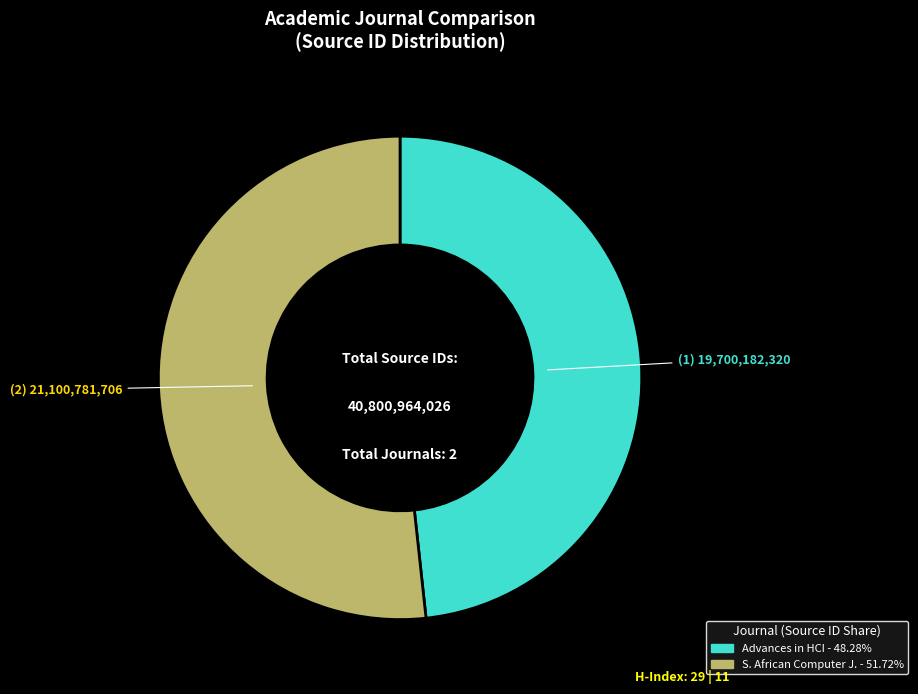

Is there any slice that represents more than half of the pie?

Yes